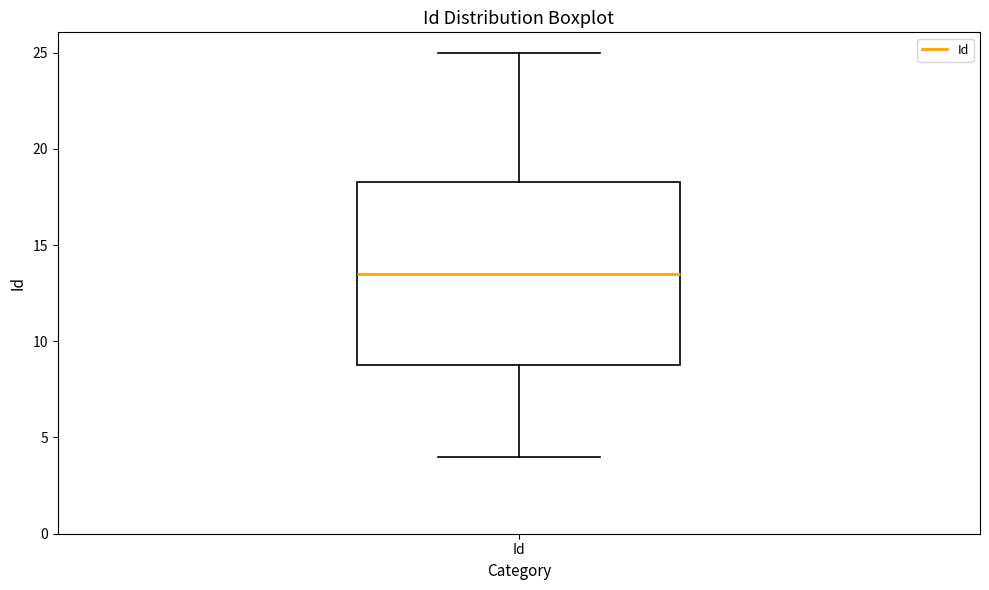

Read this box plot against the y-axis: the position of the median line, the range covered by the box, and the ends of both whiskers. The values are not printed on the chart, so give them approximately, as read against the axis.

median 13.5, box 9.0 to 18.5, whiskers 4.0 to 25.0